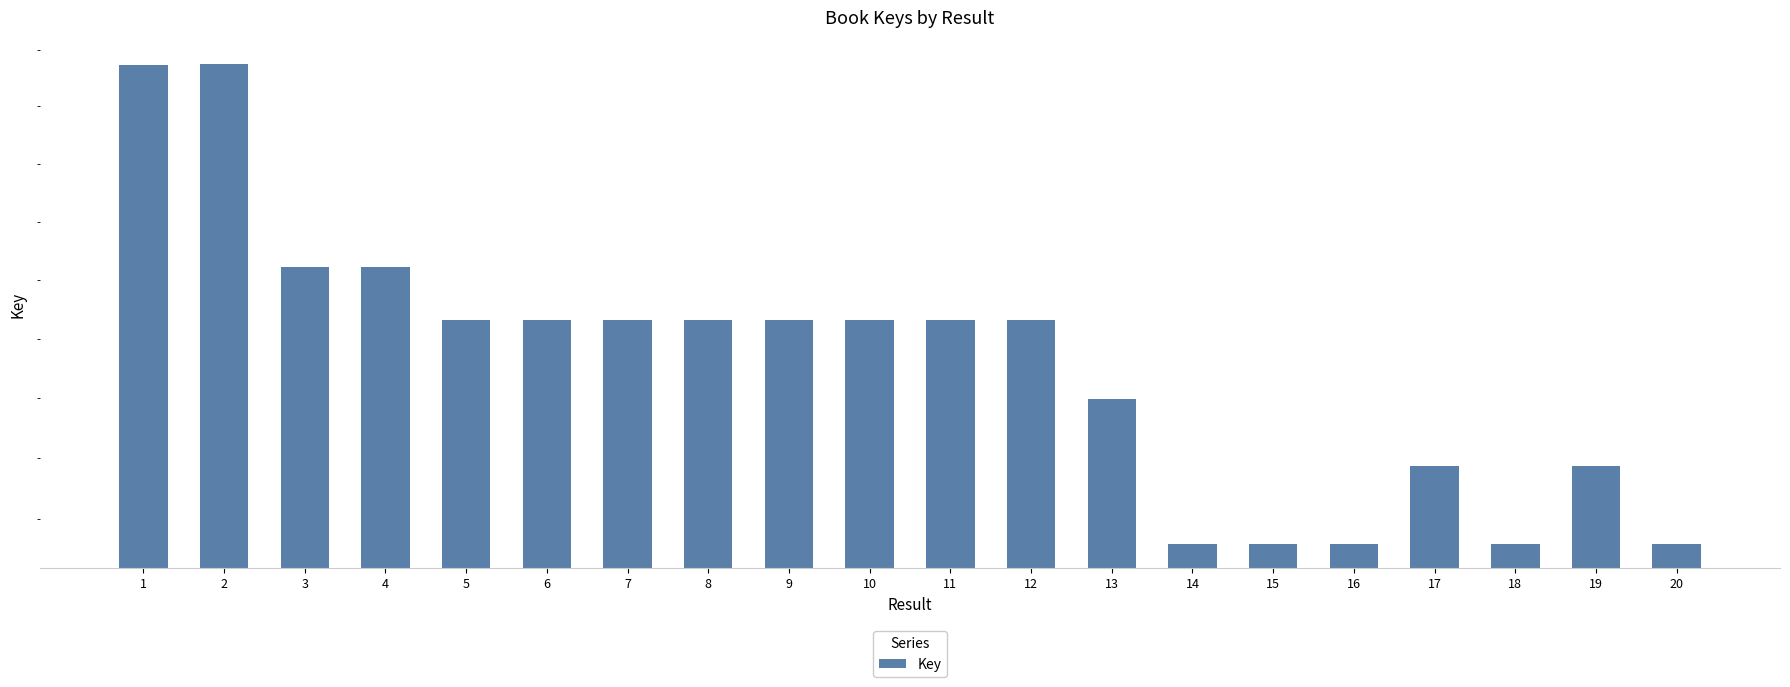

What is the approximate value at 8, to the nearest 10?

212651940